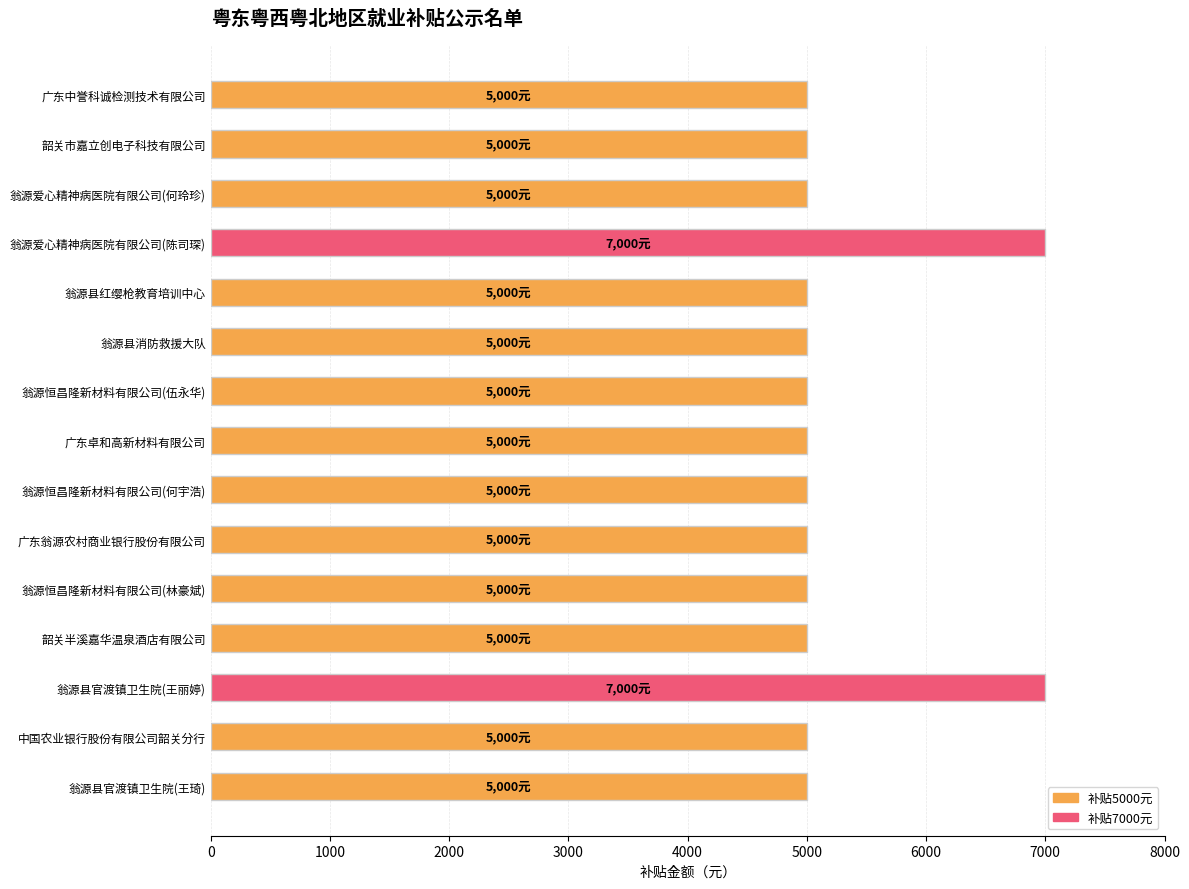

What is the label of the 14th bar from the bottom?

韶关市嘉立创电子科技有限公司